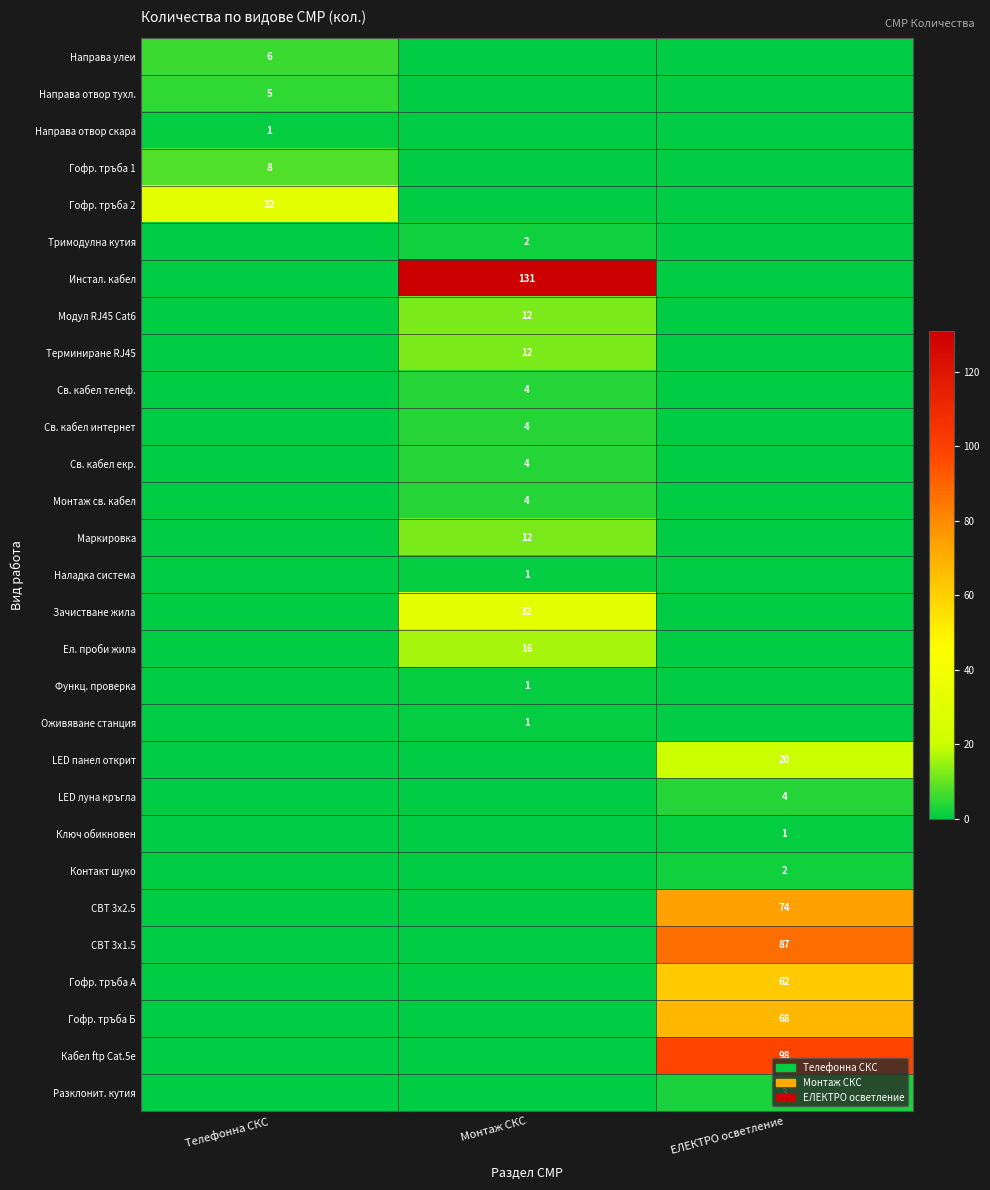

True or false: Ел. проби жила has a value of 7 at Монтаж СКС.

False